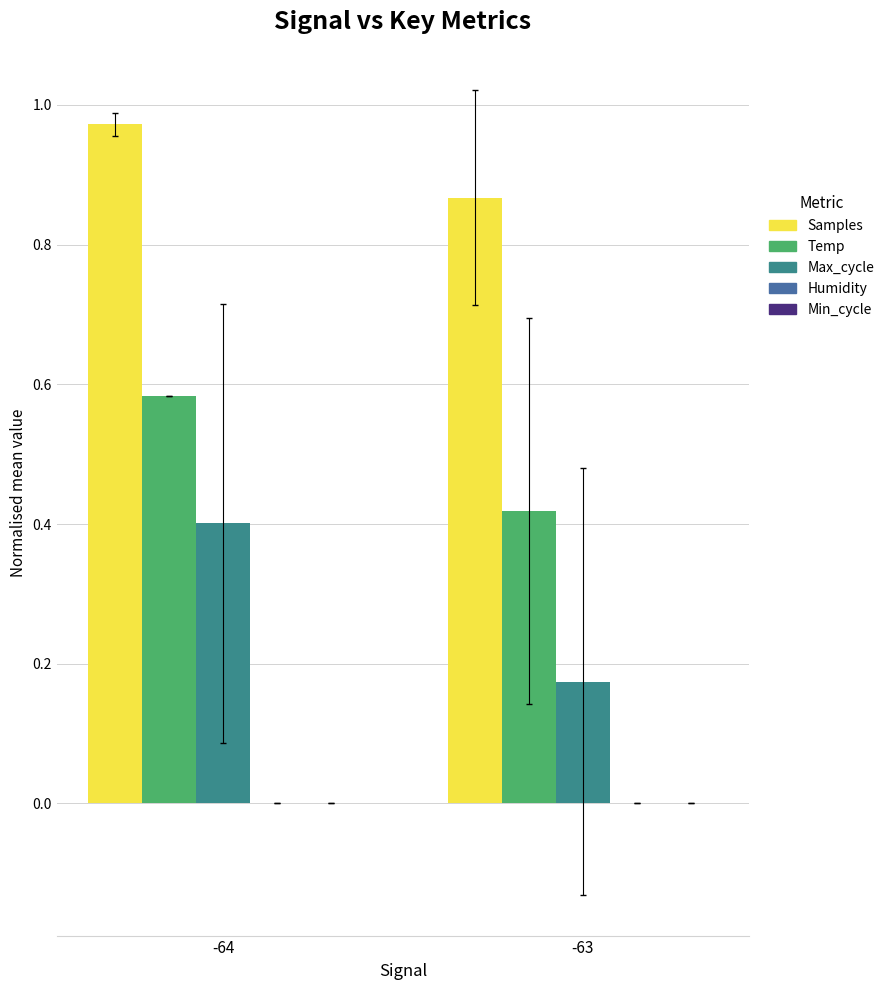

Count the number of data series in this chart.

3